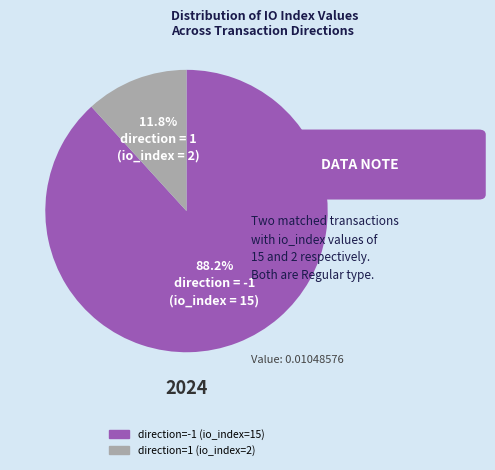

What percentage is NOT represented by direction=1 (io_index=2)?

88.2%